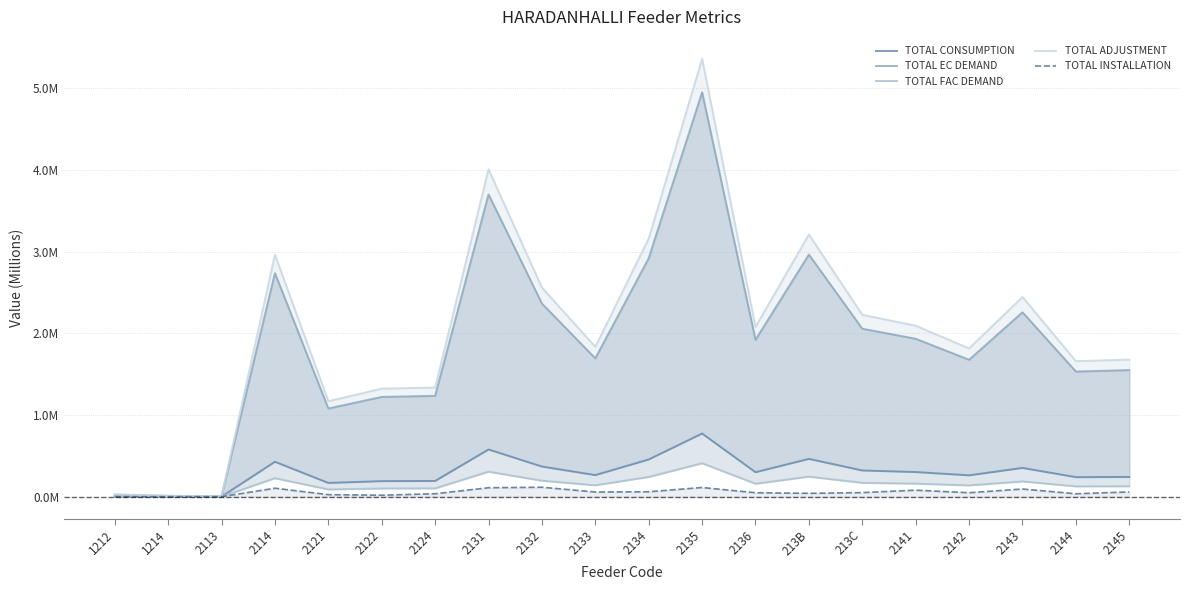

True or false: TOTAL ADJUSTMENT has a value of 1.1 at 2144.

False